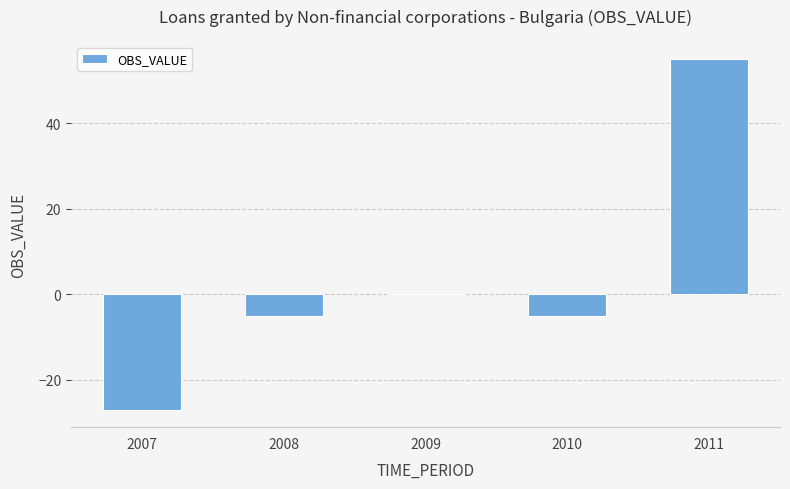

At which category does the chart reach its peak across all series?

2011